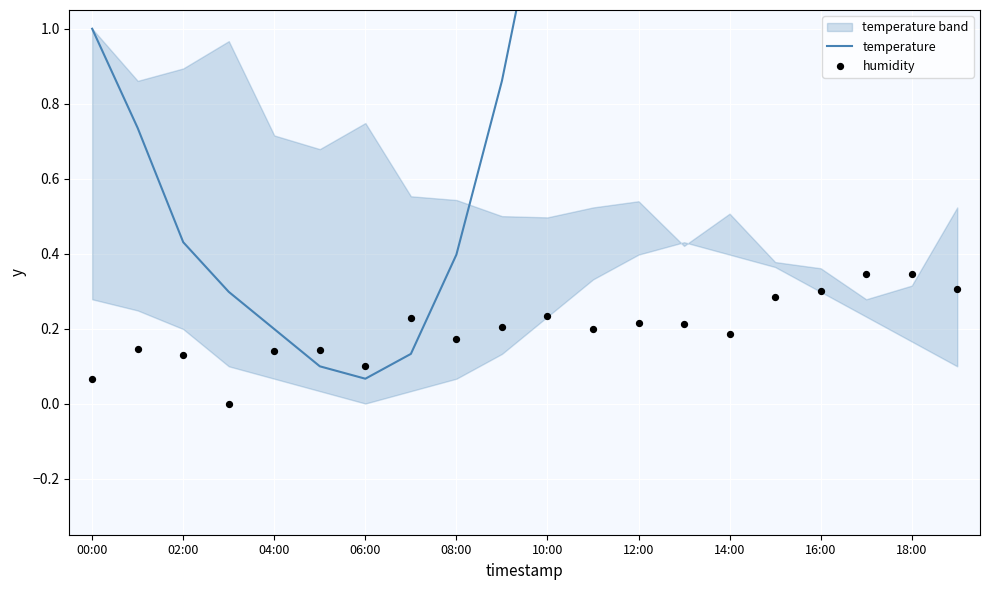

Which series has the widest spread of Y values?

temperature